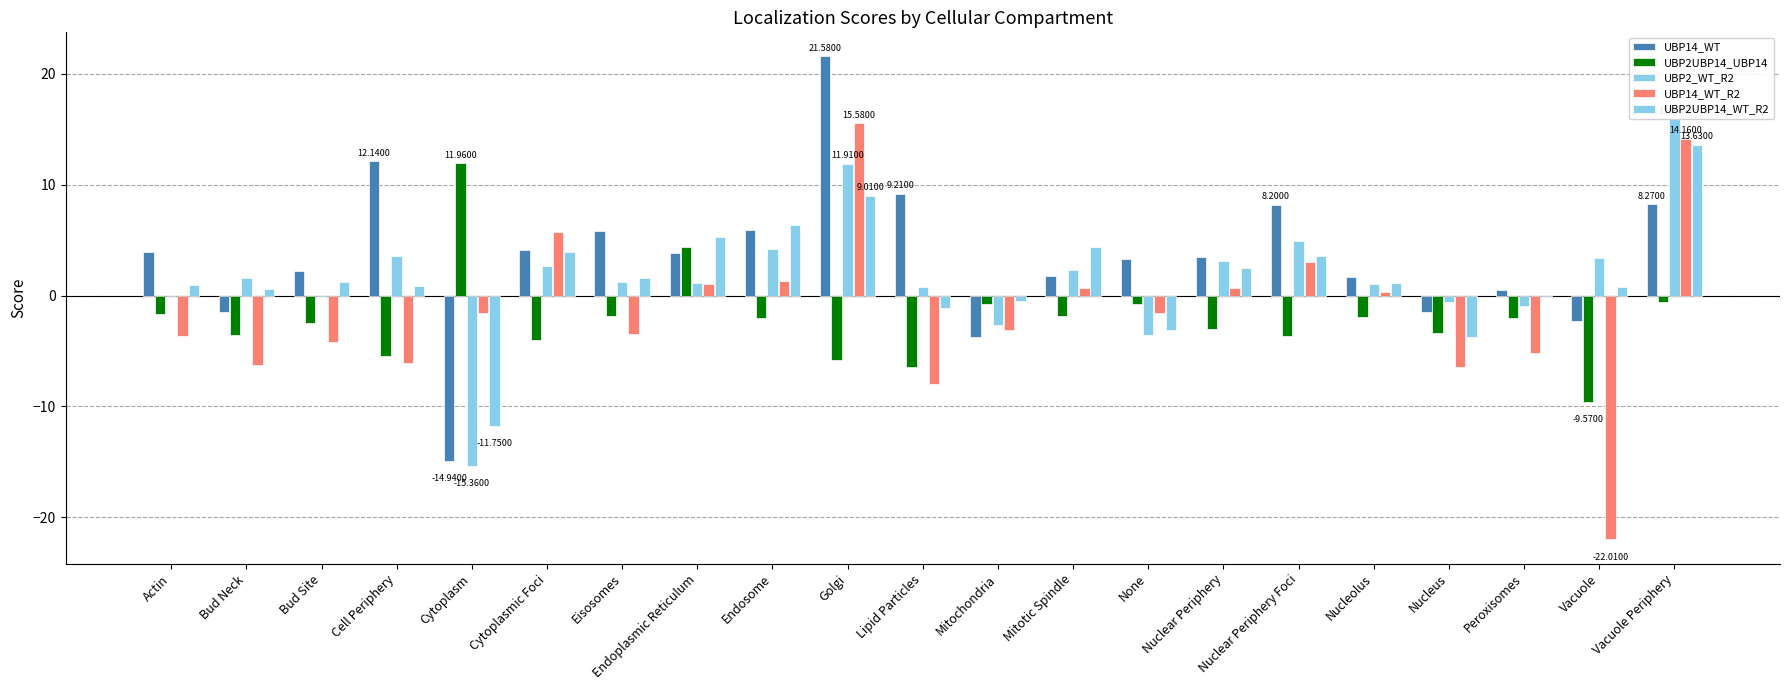

How many values in the UBP2_WT_R2 series are below 1?

8